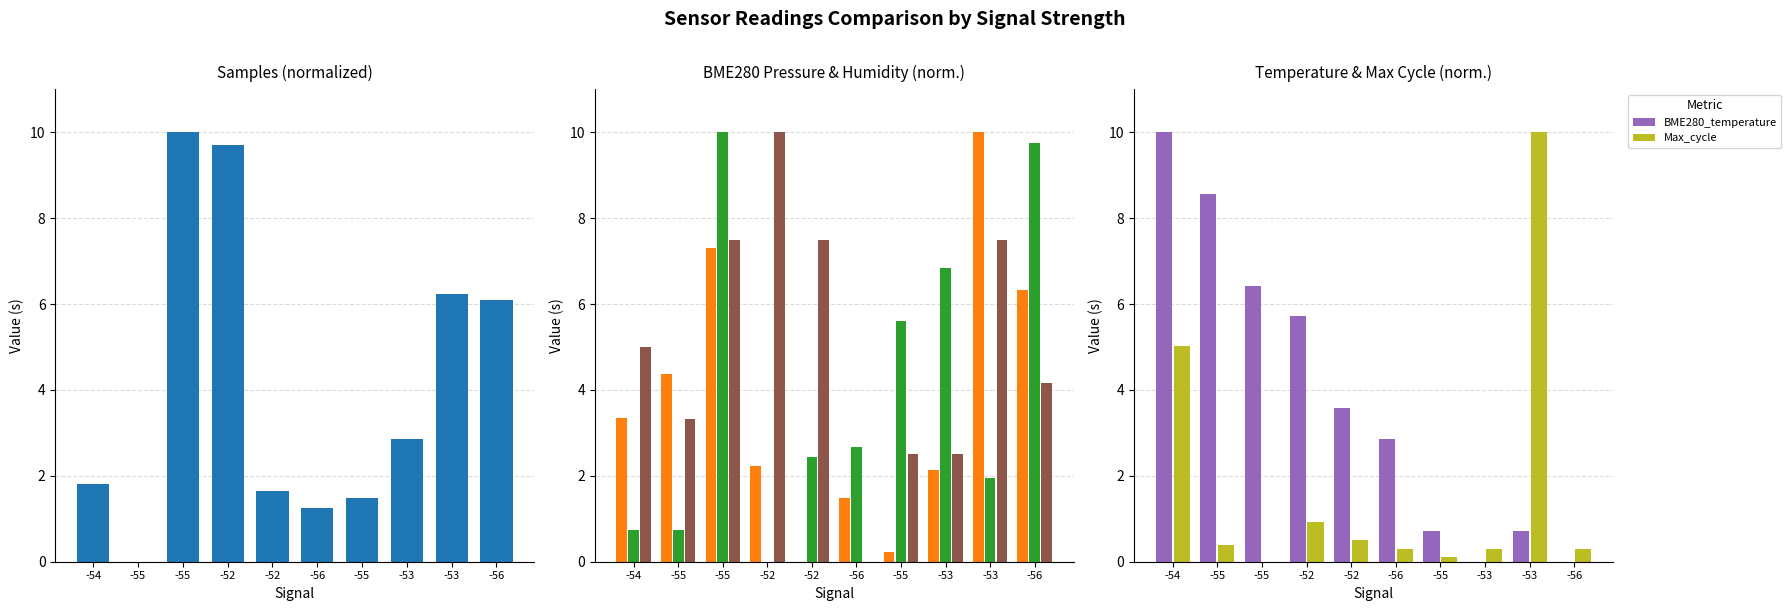

What value does the Max_cycle series have at -52?

0.9